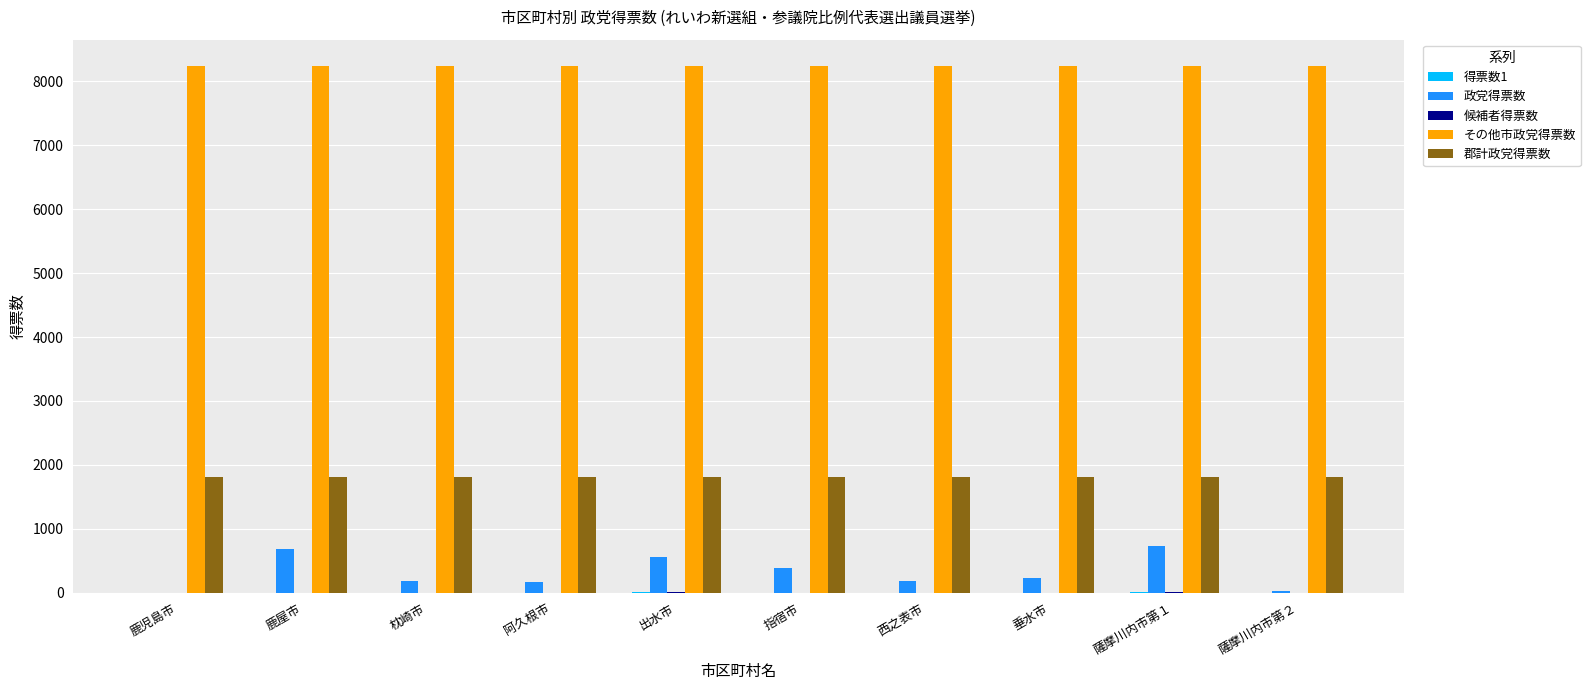

True or false: その他市政党得票数 has a value of 8240 at 西之表市.

True